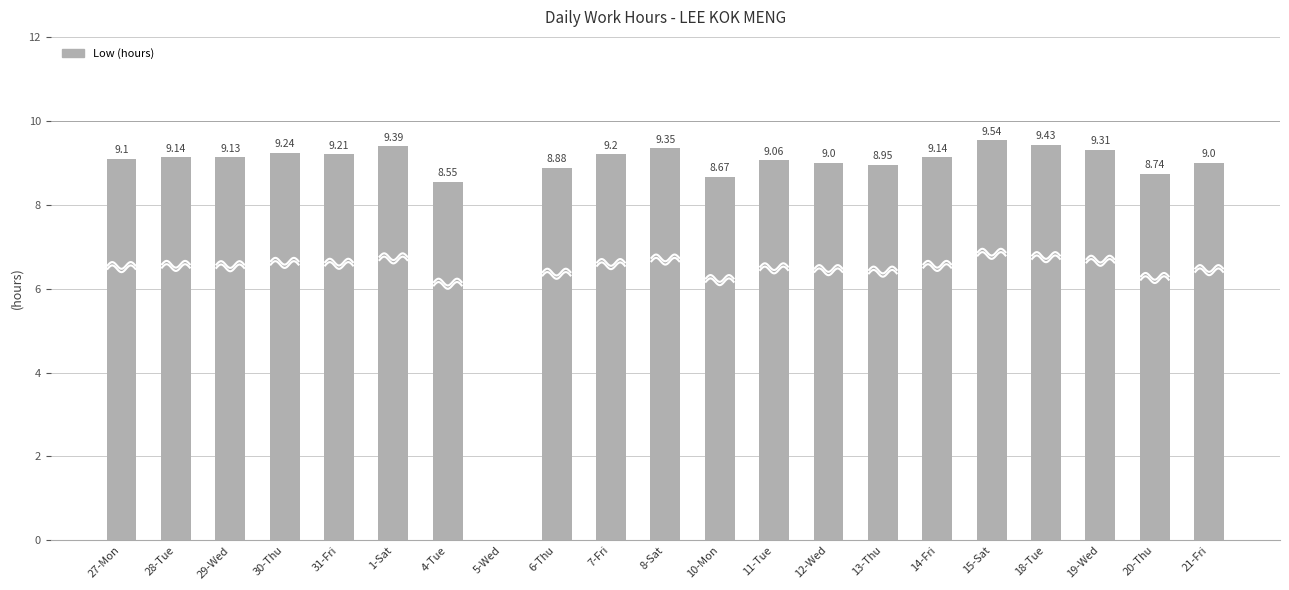

Reading left to right, list all the values displayed in this chart.

27-Mon=9.1	28-Tue=9.1	29-Wed=9.1	30-Thu=9.2	31-Fri=9.2	1-Sat=9.4	4-Tue=8.6	5-Wed=0.0	6-Thu=8.9	7-Fri=9.2	8-Sat=9.3	10-Mon=8.7	11-Tue=9.1	12-Wed=9.0	13-Thu=8.9	14-Fri=9.1	15-Sat=9.5	18-Tue=9.4	19-Wed=9.3	20-Thu=8.7	21-Fri=9.0